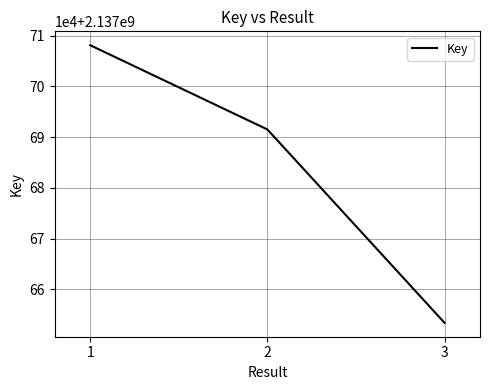

The chart shows a value of 2137691504 at 2. True or false?

True